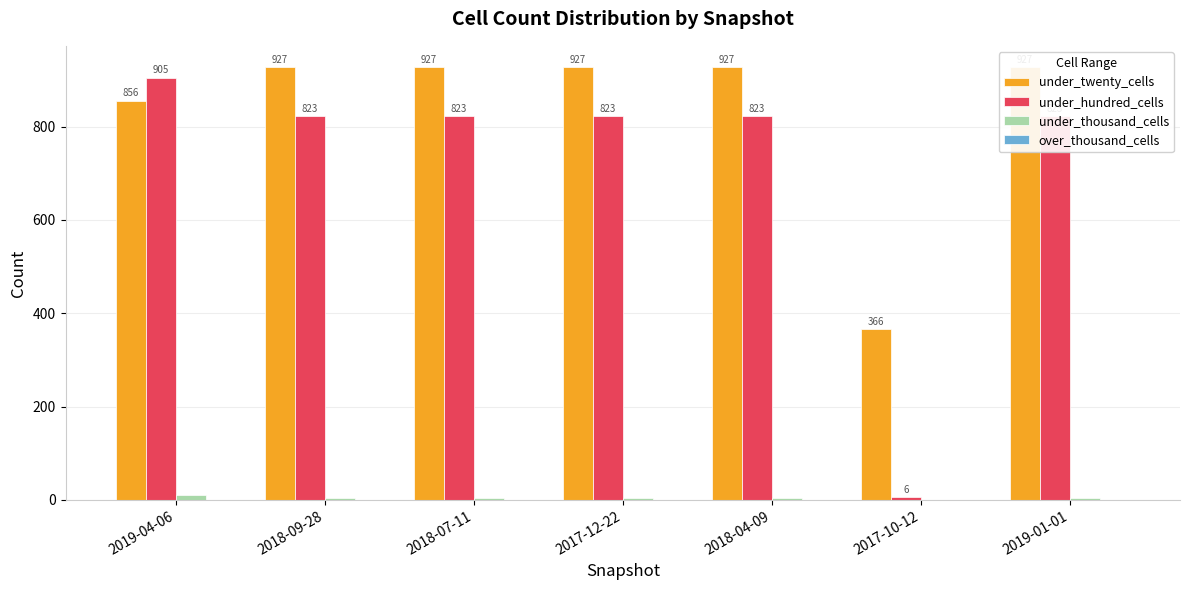

Where does the under_thousand_cells series first go above 3?

2019-04-06